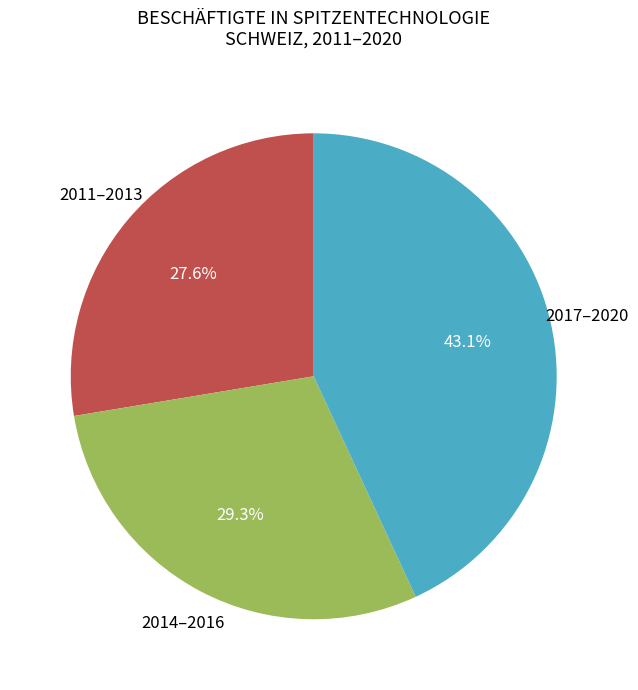

Is there any slice that represents more than half of the pie?

No